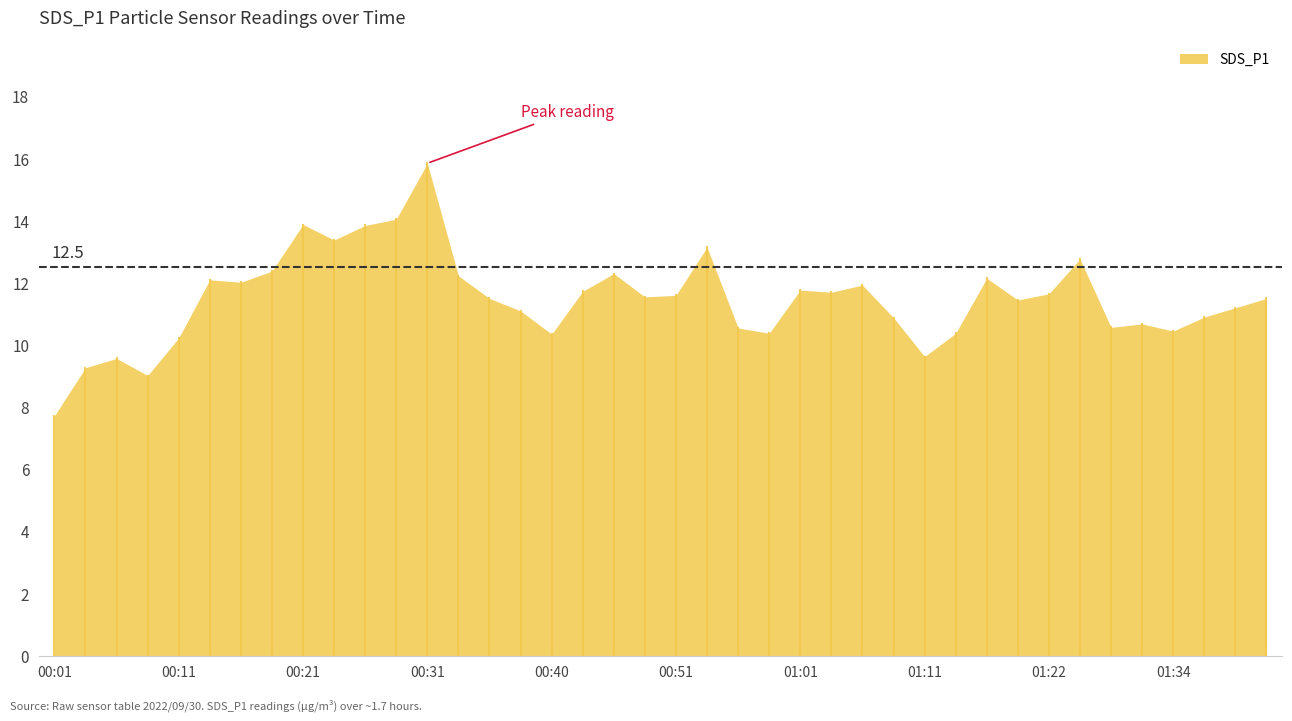

Where is the first local minimum?

00:08